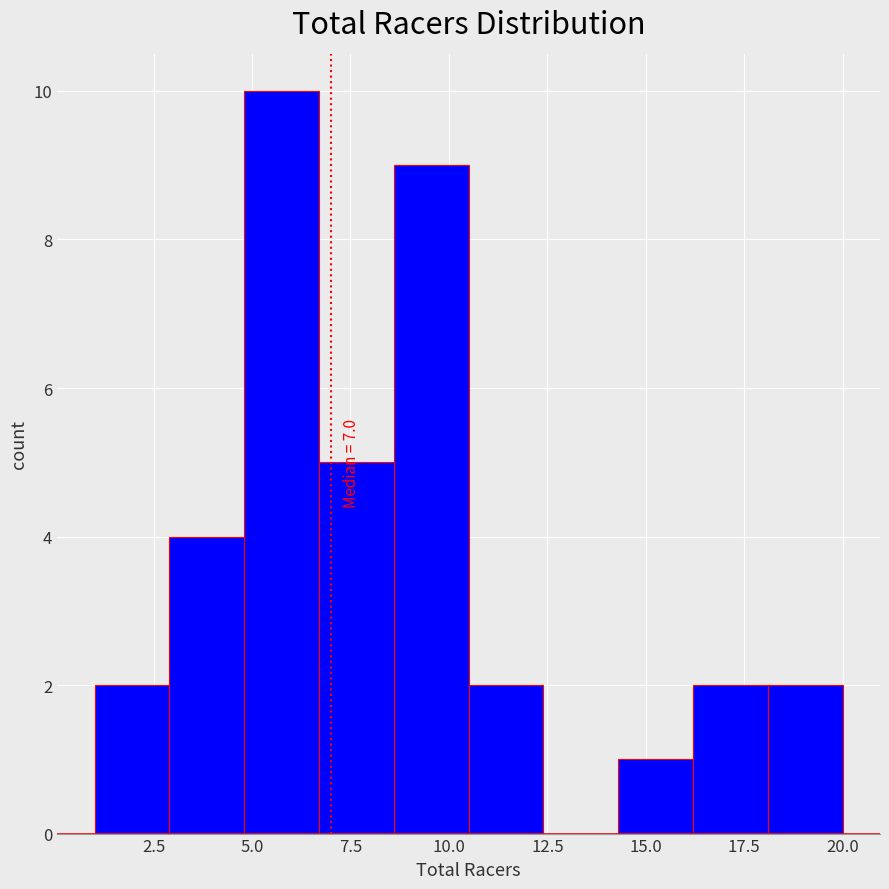

Read against the x-axis, roughly where is the centre of the tallest bar?

6.0